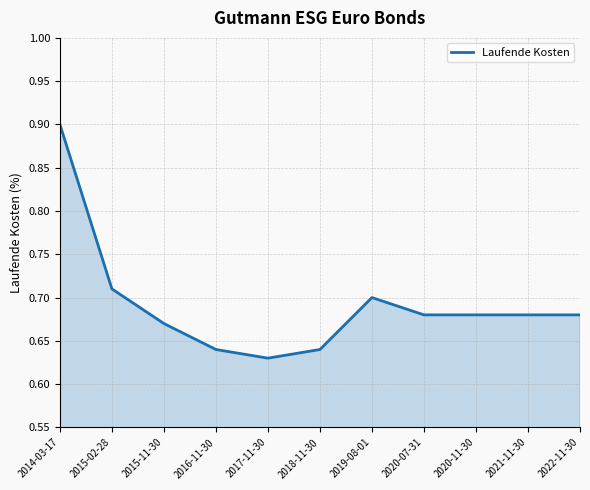

What position from the left is 2021-11-30?

10